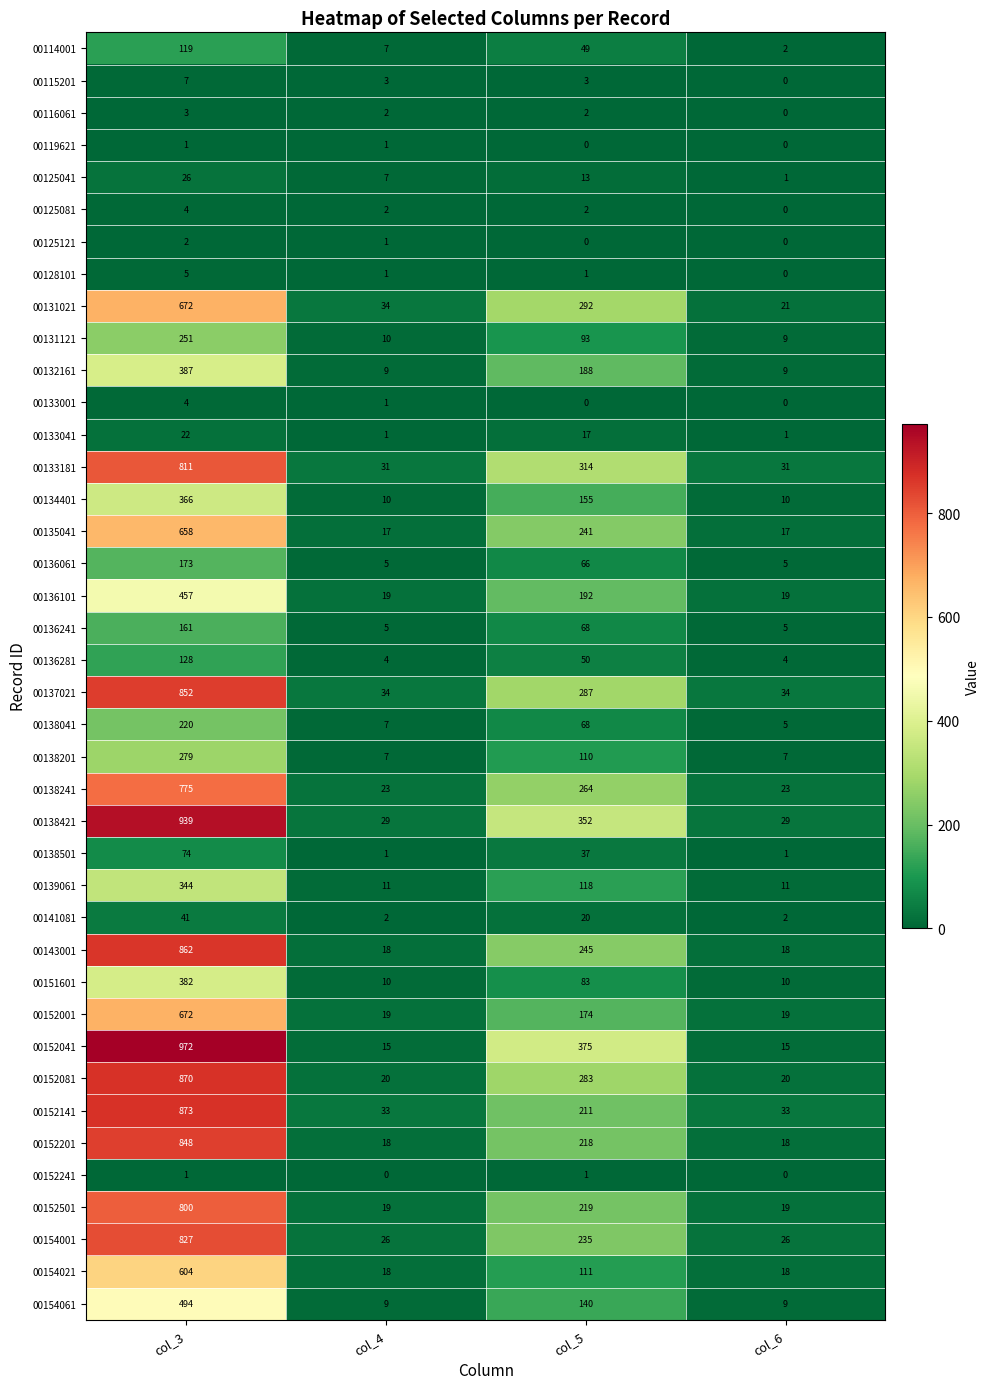

Where is 00132161 nearest to the value 198?

col_5